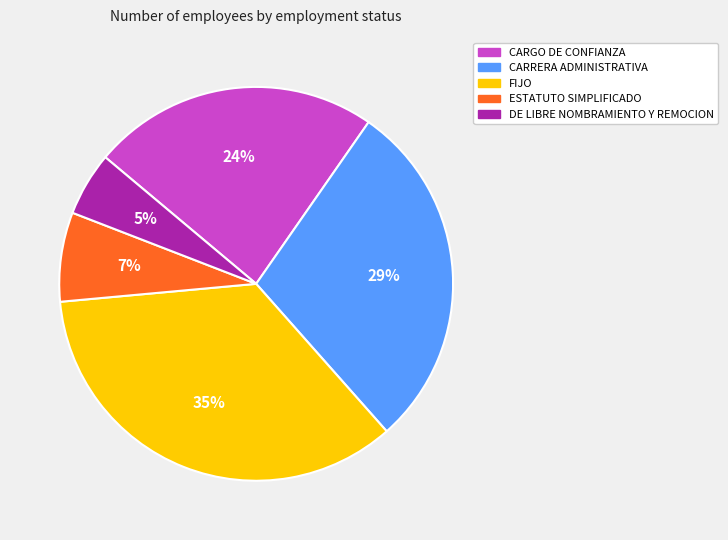

Is it true that DE LIBRE NOMBRAMIENTO Y REMOCION is 5% of the pie?

True